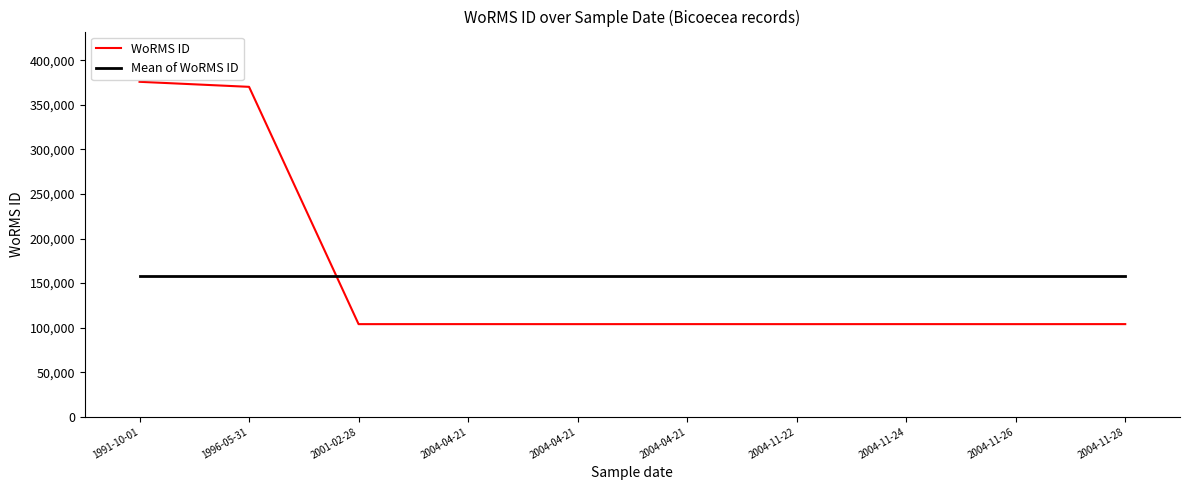

True or false: WoRMS ID has a value of 64946.0 at 2004-11-22.

False